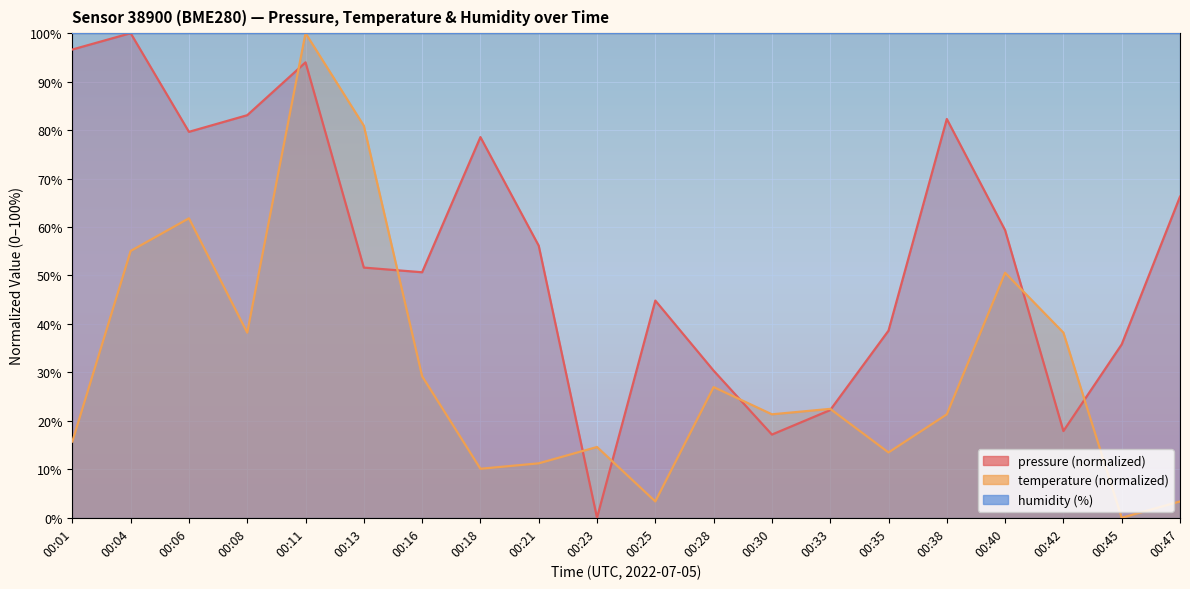

How many interior local valleys does the pressure series have?

5